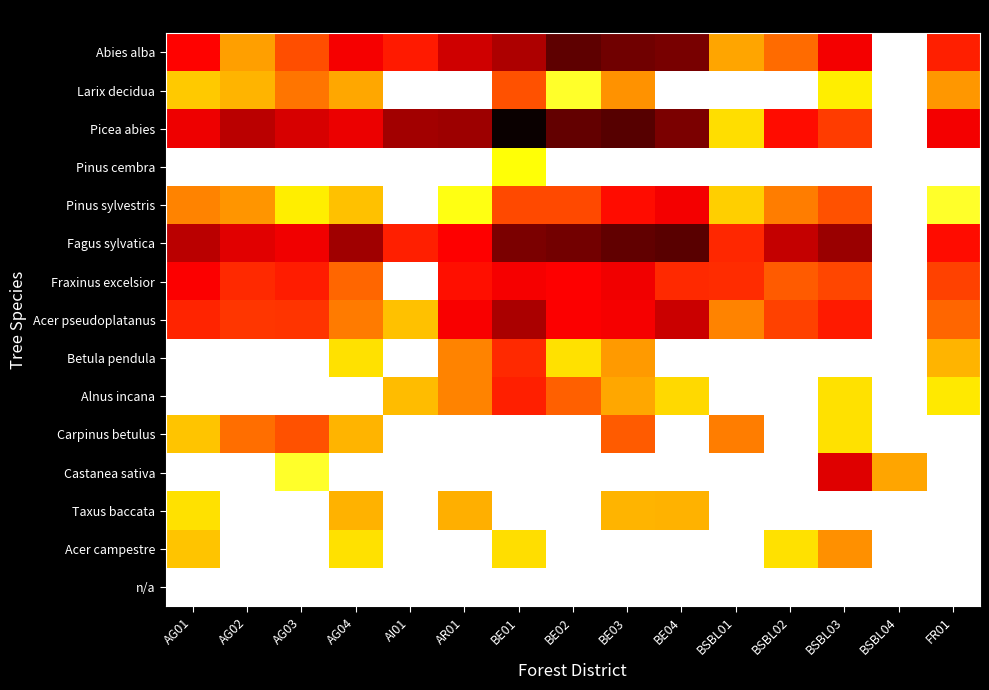

List the series in order of their peak value, highest first.

Picea abies, Fagus sylvatica, Abies alba, Acer pseudoplatanus, Castanea sativa, Fraxinus excelsior, Pinus sylvestris, Alnus incana, Betula pendula, Larix decidua, Carpinus betulus, Acer campestre, Taxus baccata, Pinus cembra, n/a